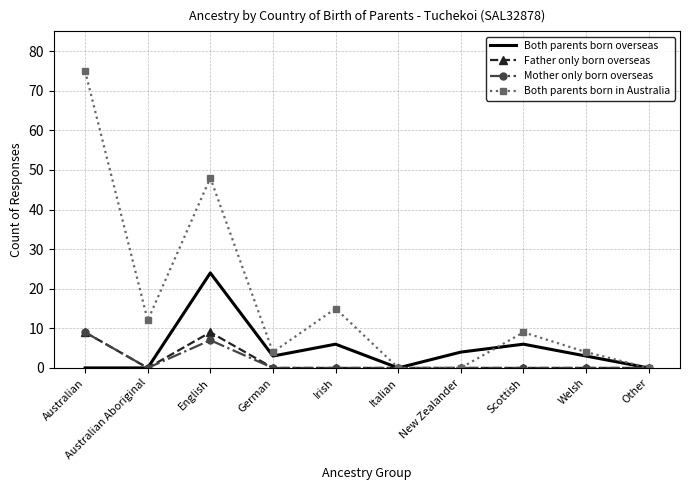

Between Australian and Irish, which series saw the biggest shift?

Both parents born in Australia